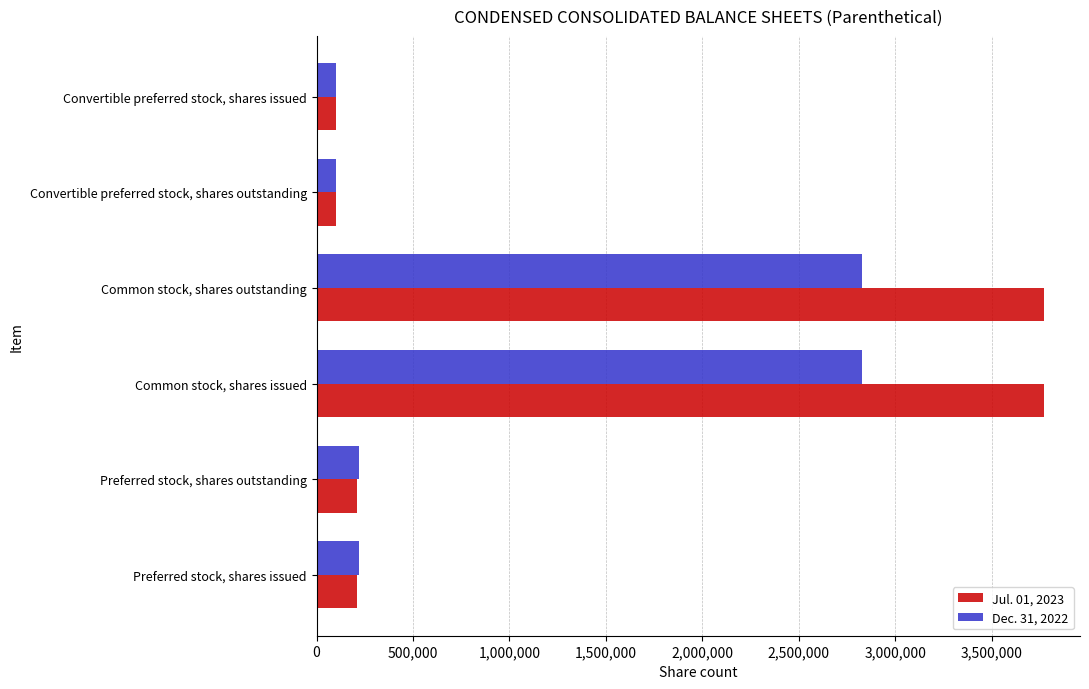

Rank the series by their maximum value, from highest to lowest.

Jul. 01, 2023, Dec. 31, 2022